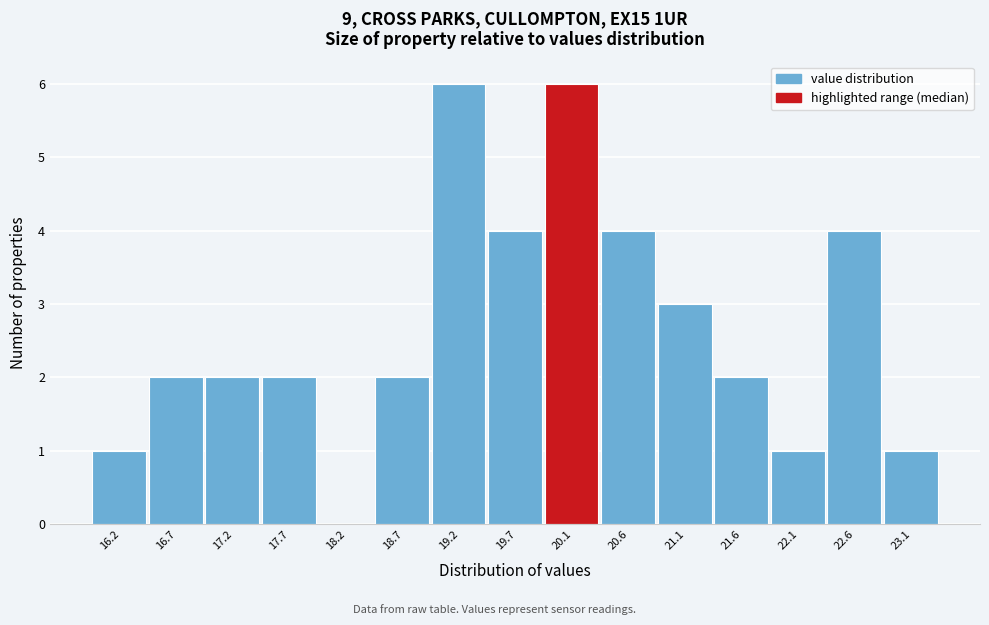

How tall is the bar that spans 16.00 to 16.45 on the x-axis? Neither the bar edges nor the heights are printed on the chart, so give them approximately, as read against the axes.

1